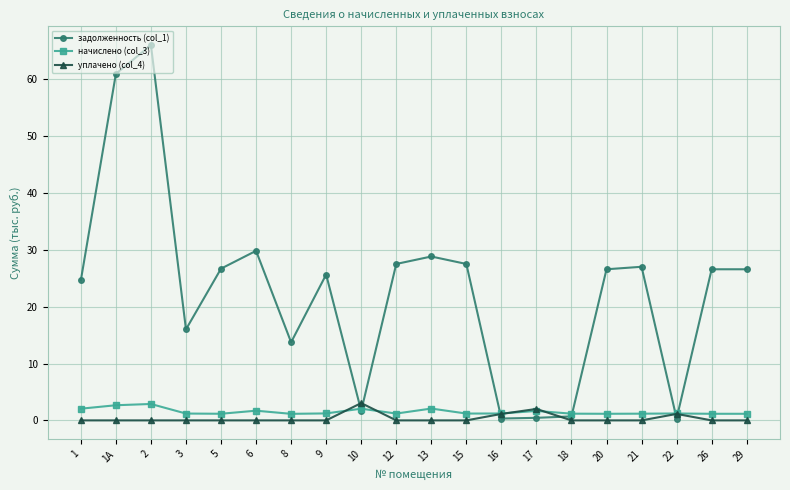

After their last crossing, which series has the higher values: уплачено (col_4) or задолженность (col_1)?

задолженность (col_1)